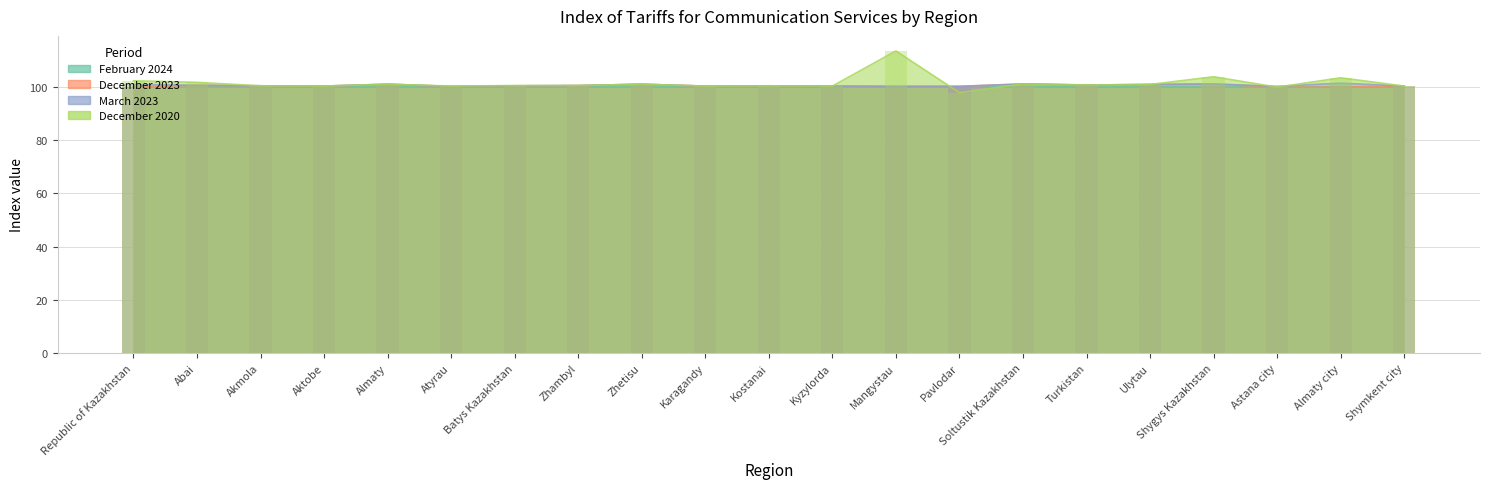

Which series changed the most between Republic of Kazakhstan and Kostanai?

December 2020